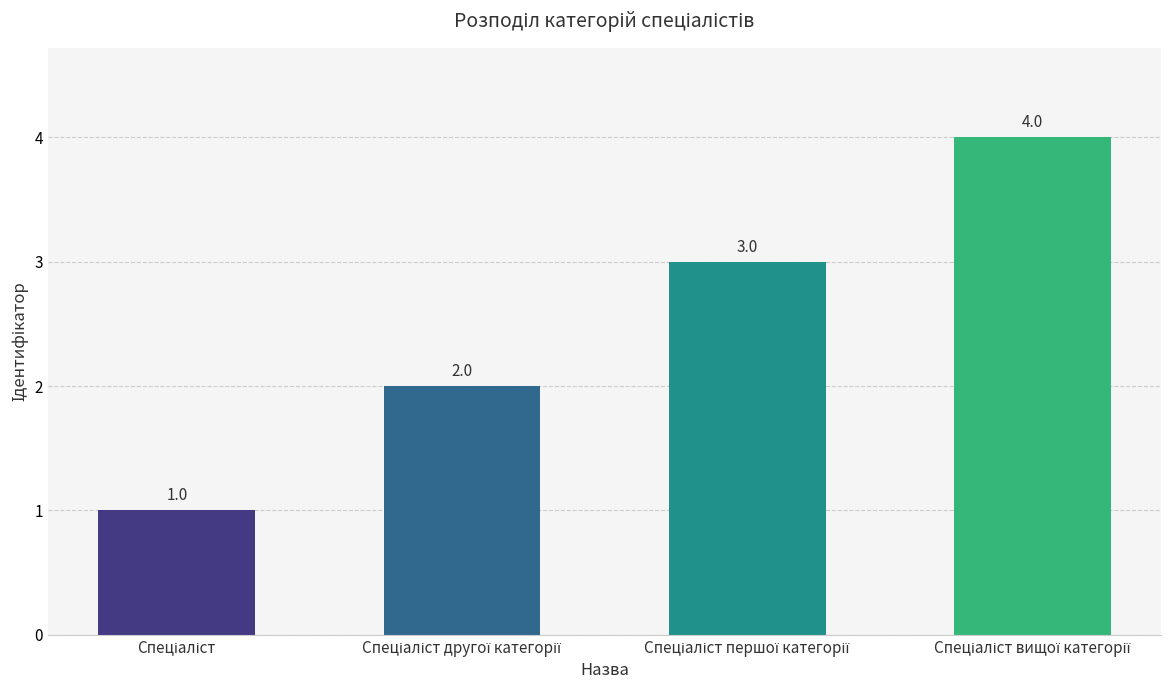

How many values are between 2 and 4?

3